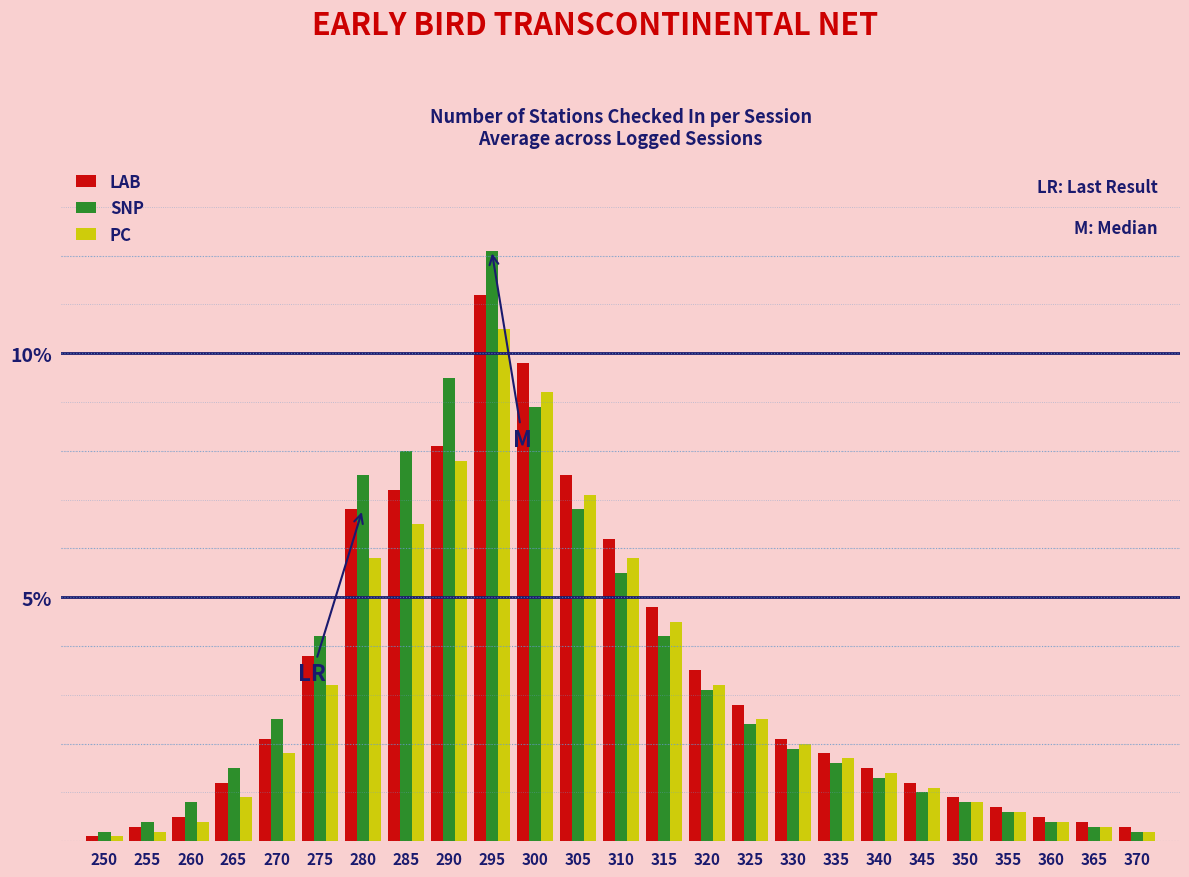

At which category is the sum across all series the highest?

295